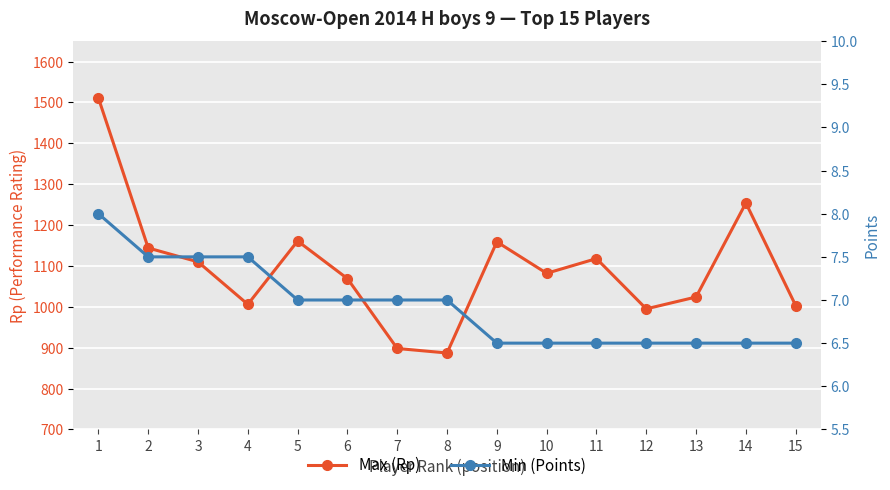

What is the maximum value shown in the chart?

1511.0